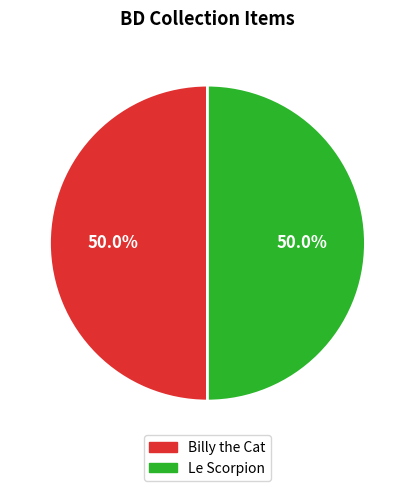

To the nearest percent, what is the combined percentage of Le Scorpion and Billy the Cat?

100%